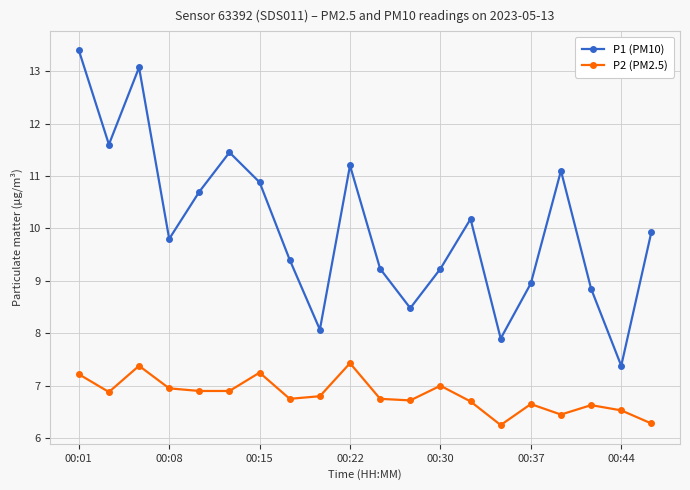

What are all the series names shown in the legend?

P1 (PM10), P2 (PM2.5)